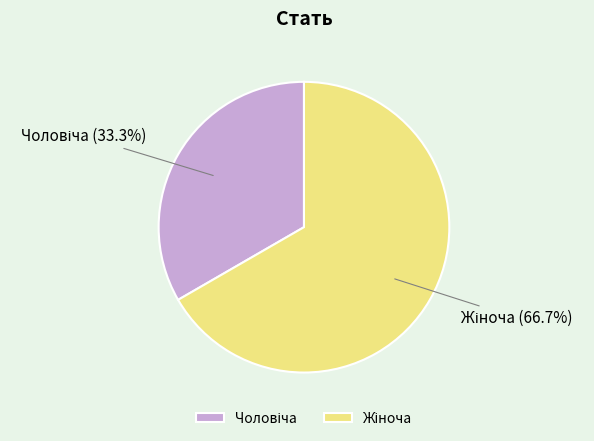

Does any single category account for the majority?

Yes